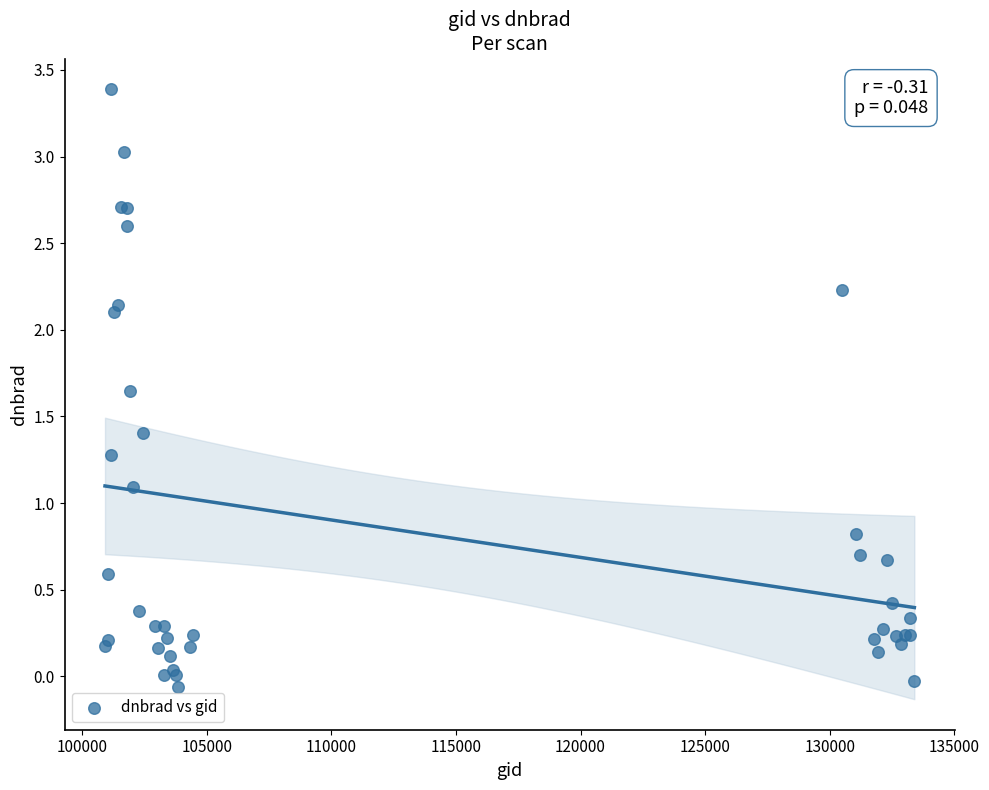

What Y value in the scatter plot is closest to 1?

1.1